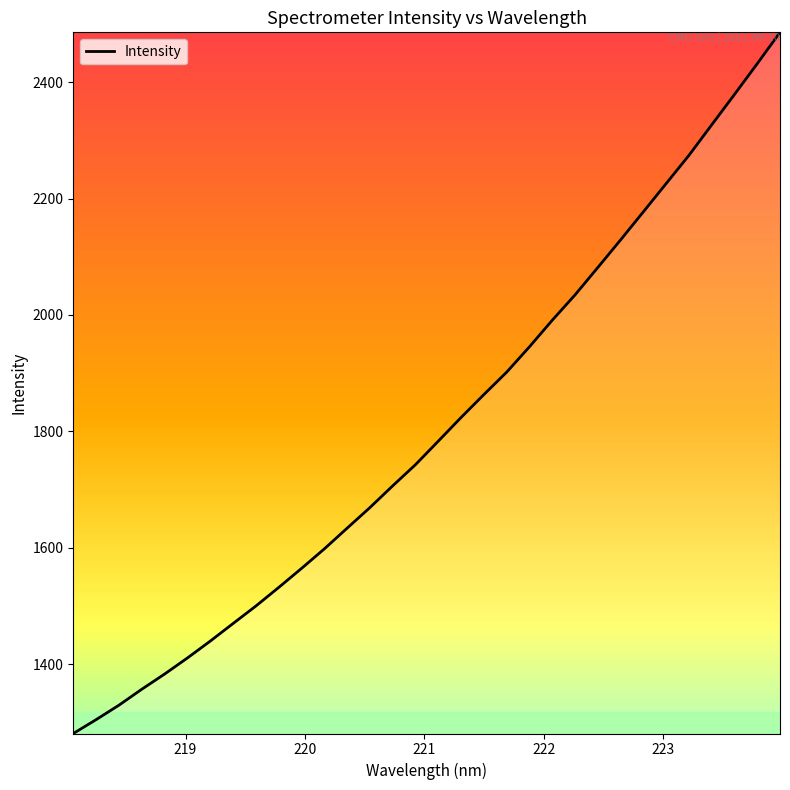

What is the maximum value shown in the chart?

2485.6